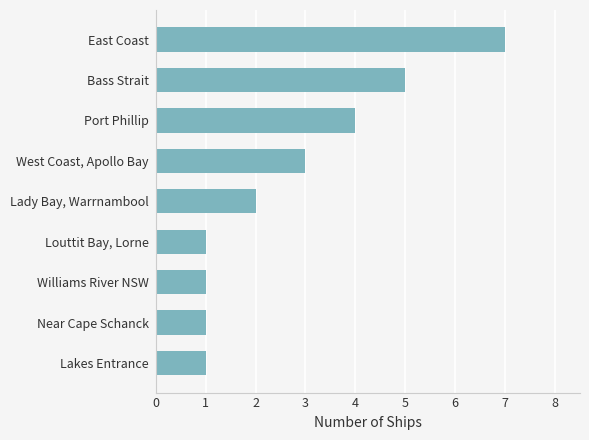

How many categories are shown in the chart?

9